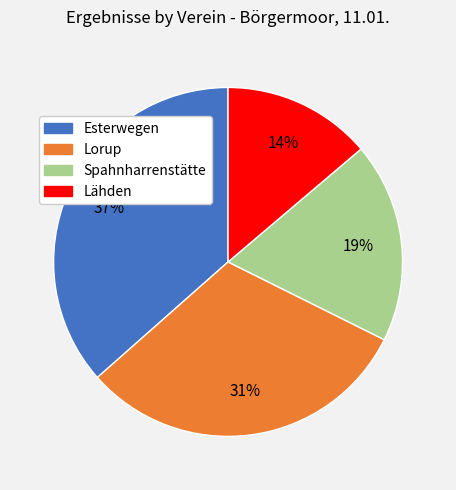

Which has a higher value, Esterwegen or Lorup?

Esterwegen